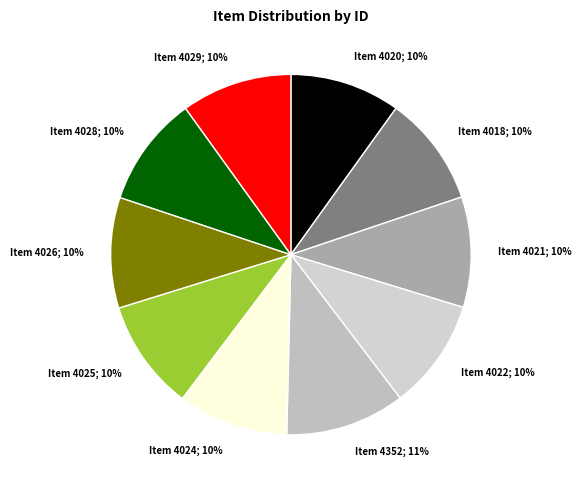

Do Item 4024; 10% and Item 4020; 10% together represent more than half of the pie?

No